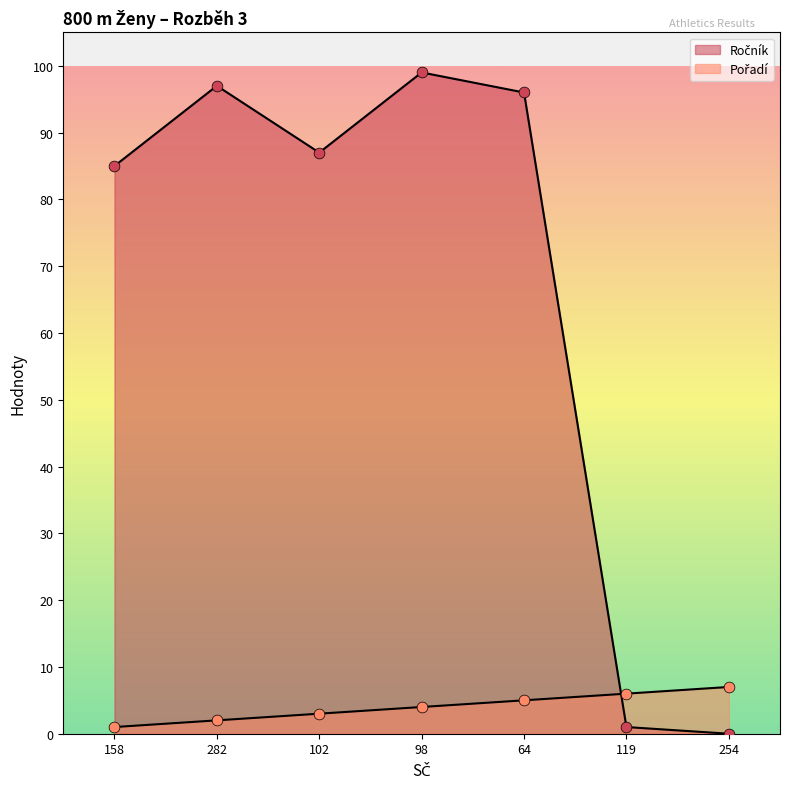

Is the value of Pořadí at 282 greater than the value of Ročník at 102?

No